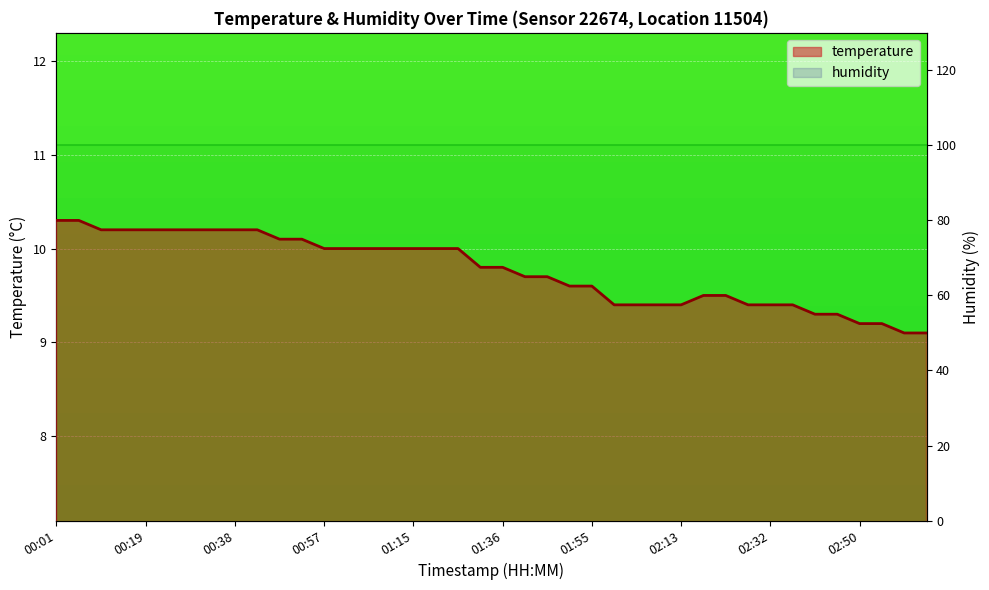

What is the difference between the maximum and minimum values?

1.2